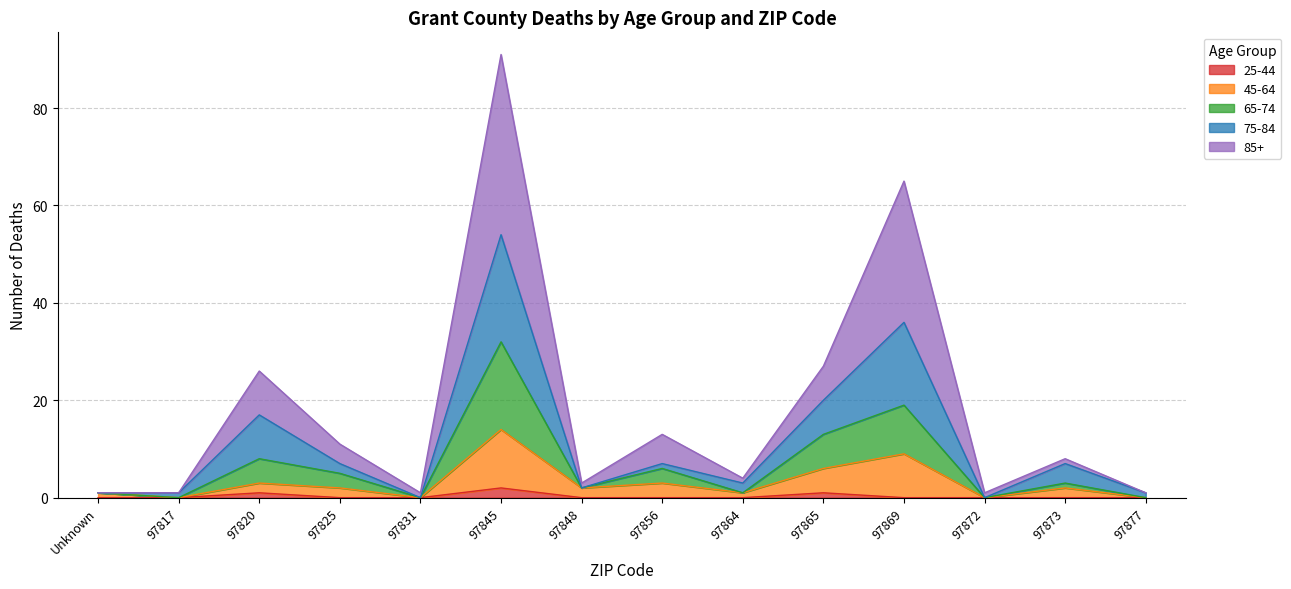

Reading left to right, extract all data points from this chart.

25-44: Unknown=0	97817=0	97820=1	97825=0	97831=0	97845=2	97848=0	97856=0	97864=0	97865=1	97869=0	97872=0	97873=0	97877=0
45-64: Unknown=1	97817=0	97820=3	97825=2	97831=0	97845=14	97848=2	97856=3	97864=1	97865=6	97869=9	97872=0	97873=2	97877=0
65-74: Unknown=1	97817=0	97820=8	97825=5	97831=0	97845=32	97848=2	97856=6	97864=1	97865=13	97869=19	97872=0	97873=3	97877=0
75-84: Unknown=1	97817=1	97820=17	97825=7	97831=0	97845=54	97848=2	97856=7	97864=3	97865=20	97869=36	97872=0	97873=7	97877=1
85+: Unknown=1	97817=1	97820=26	97825=11	97831=1	97845=91	97848=3	97856=13	97864=4	97865=27	97869=65	97872=1	97873=8	97877=1